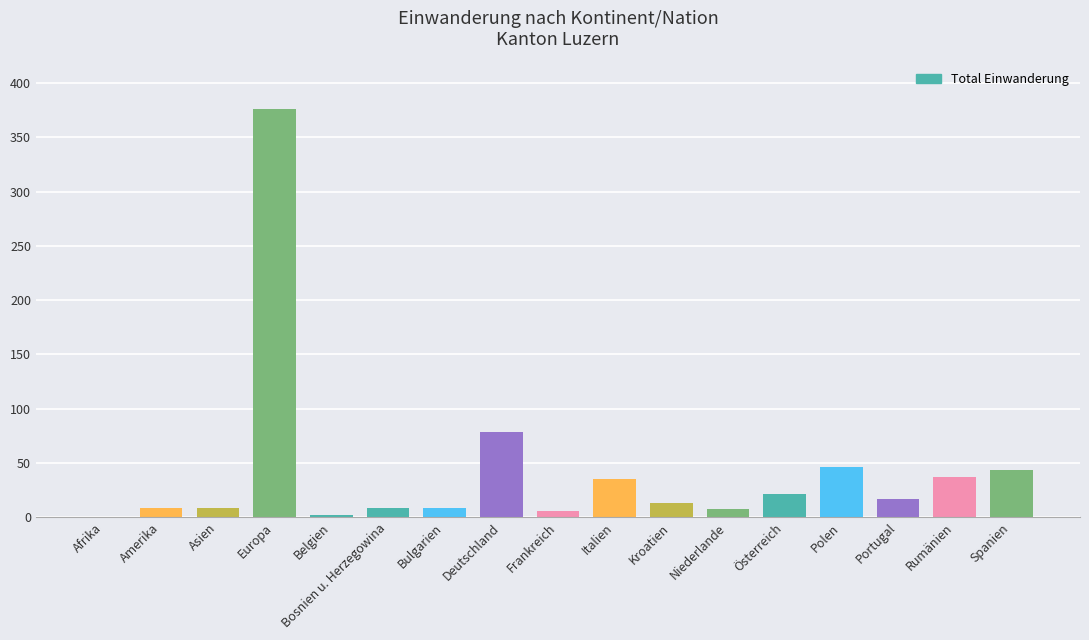

Is it true that the value at Rumänien is 37?

True